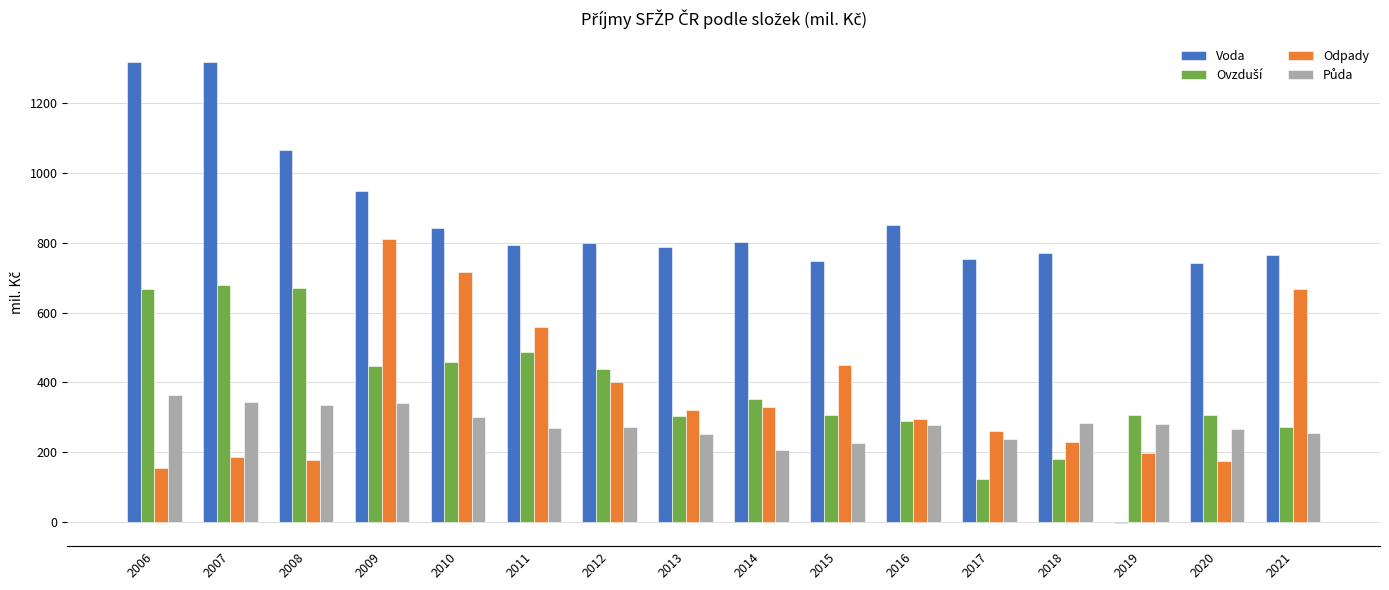

What is the sum of all Voda values?

13301.3